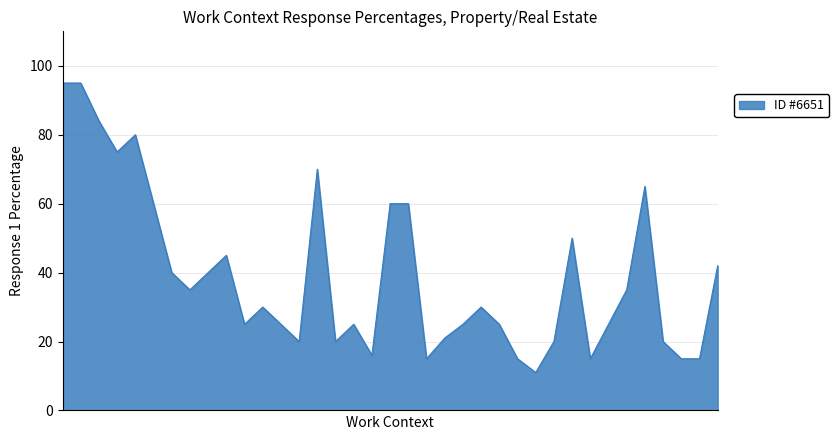

What is the maximum value shown in the chart?

95